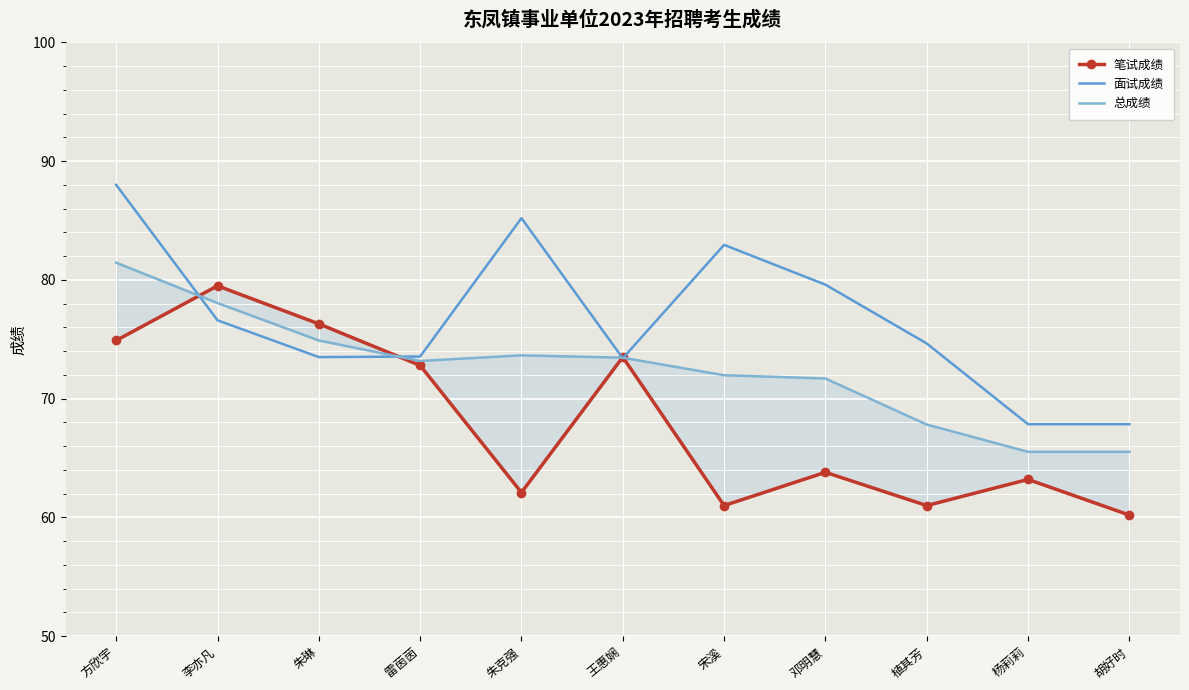

How many intersections are there between 面试成绩 and 总成绩?

4